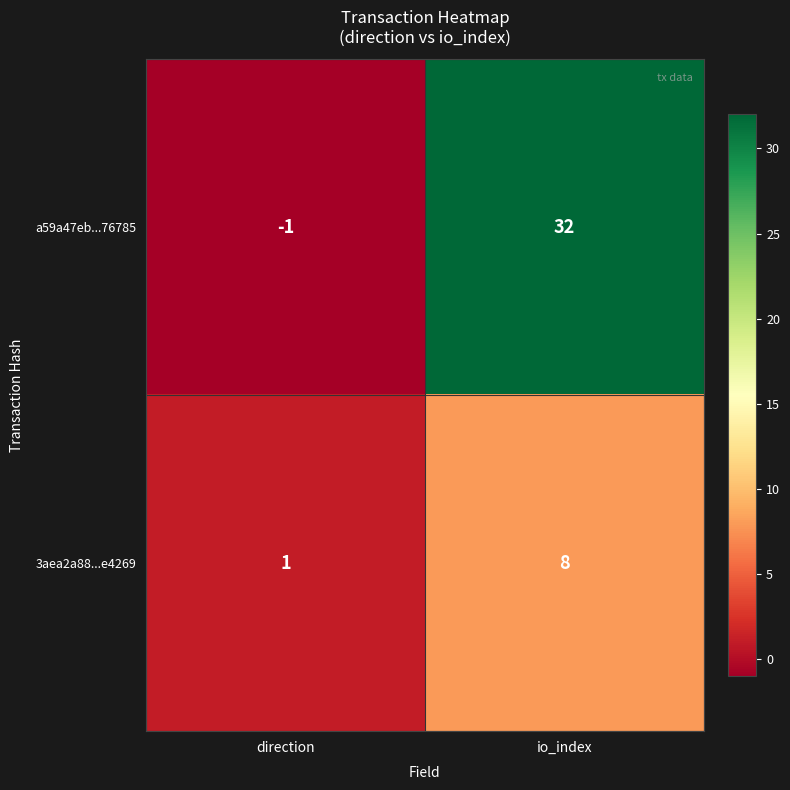

What is the difference between the highest and lowest values at io_index?

24